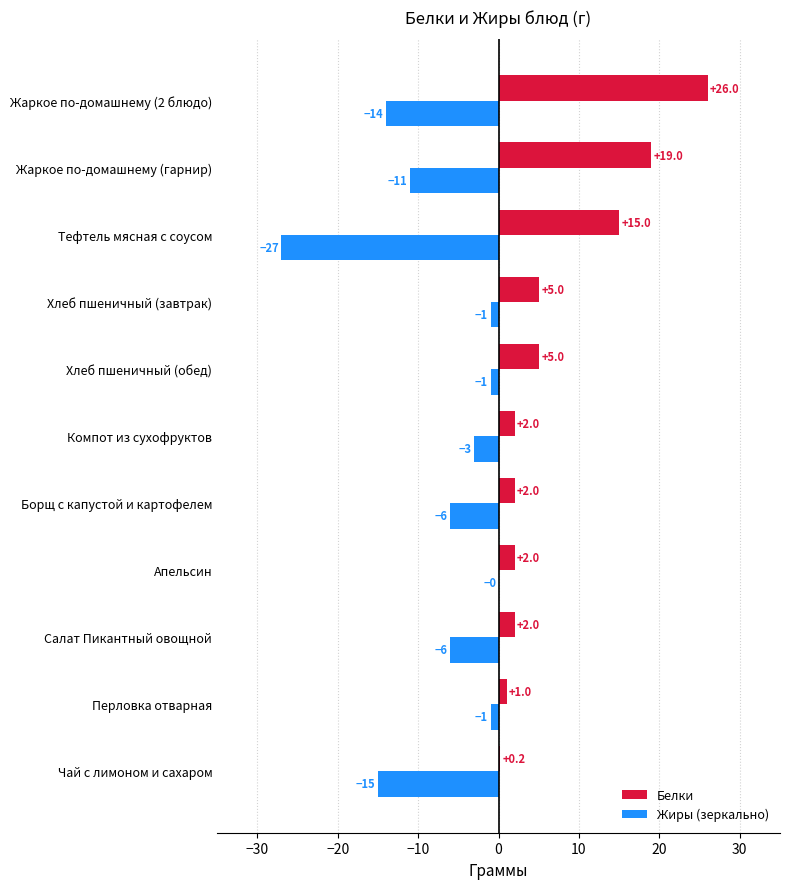

What are all the series names shown in the legend?

Белки, Жиры (зеркально)